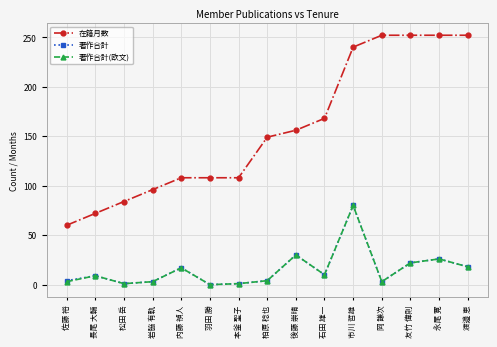

Where is the first local maximum for 著作合計?

長尾 大輔